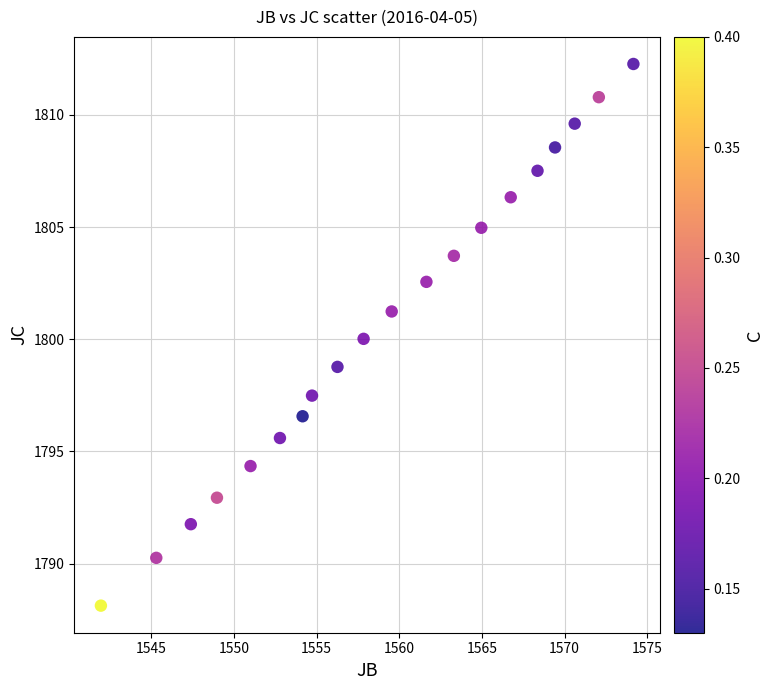

What is the range of X values (max minus min)?

32.2